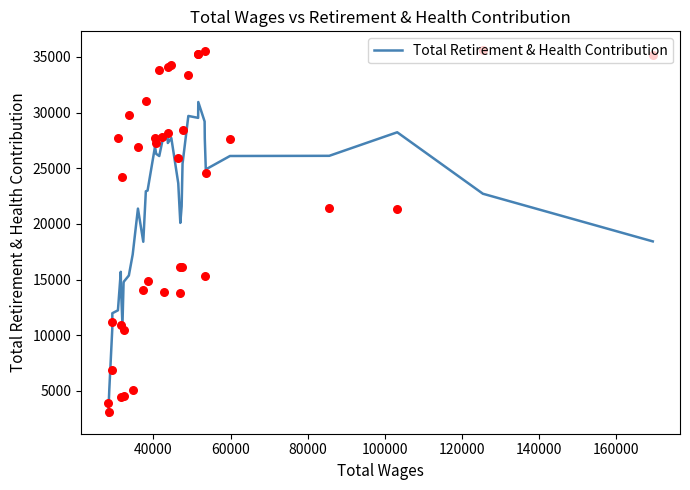

What is the lowest value of the Total Retirement & Health Contribution series?

2799.8